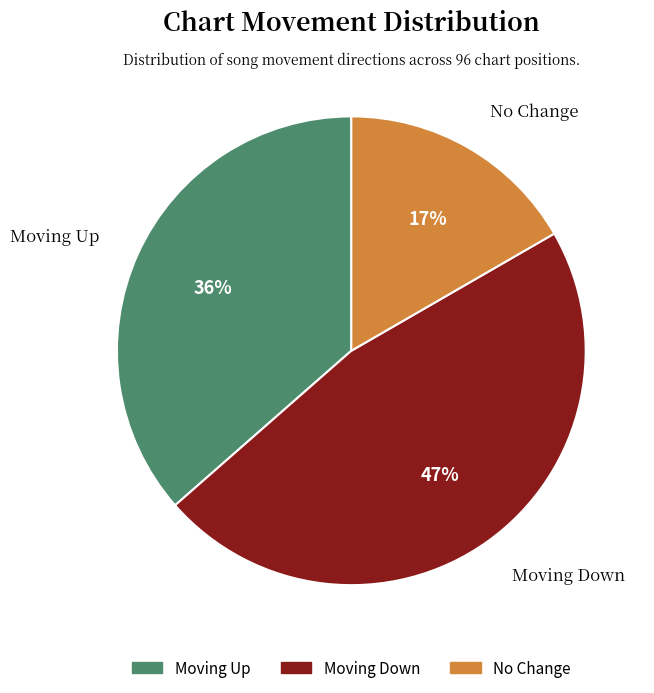

To the nearest percent, what is the difference between the largest and smallest slice percentages?

30%